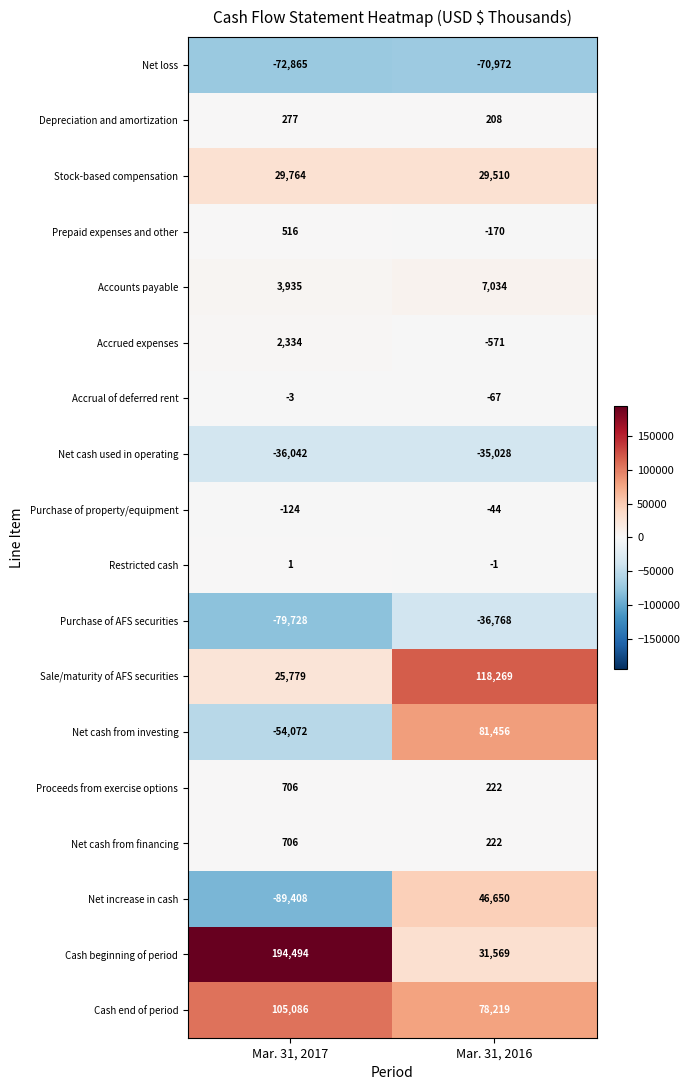

The Net cash from investing series shows -85918 at Mar. 31, 2017. True or false?

False